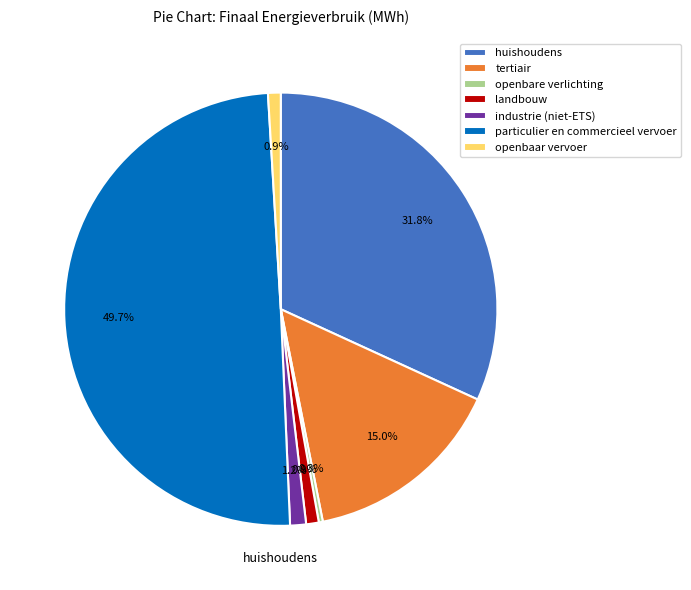

Which category has the biggest portion of the pie?

particulier en commercieel vervoer